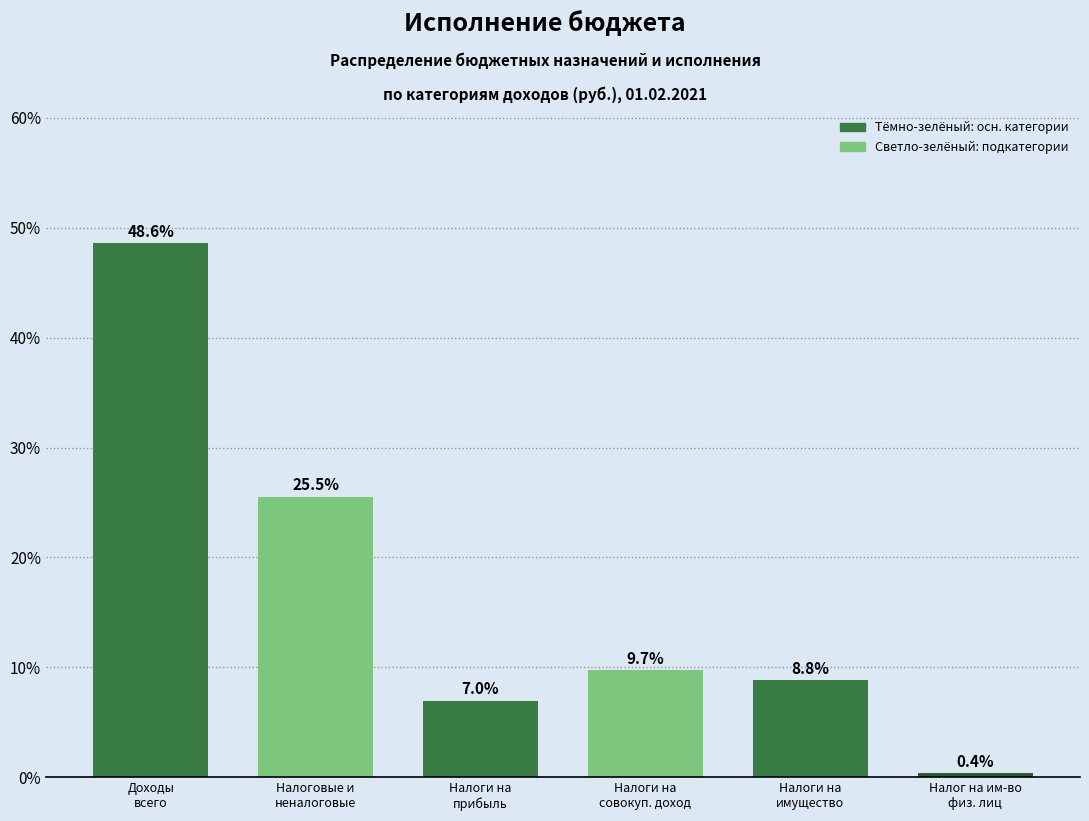

Reading left to right, extract all data points from this chart.

48.6	25.5	7.0	9.7	8.8	0.4